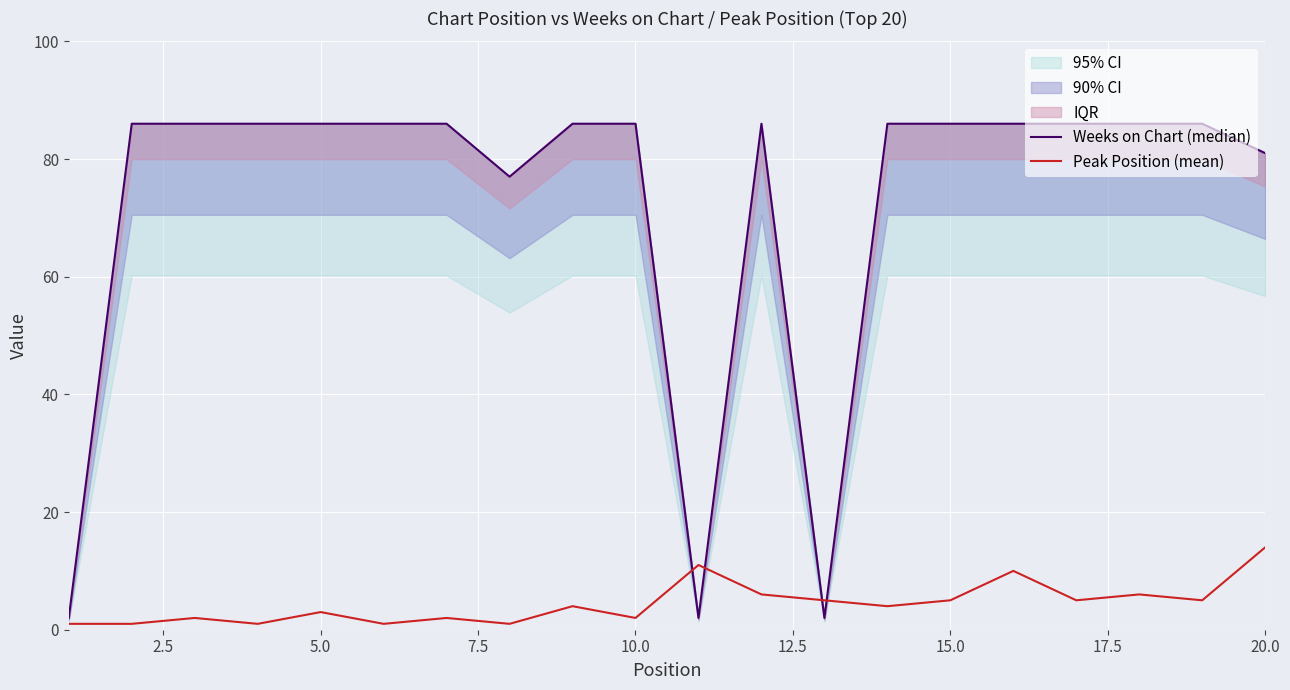

How many data points in Peak Position (mean) are less than 4?

9